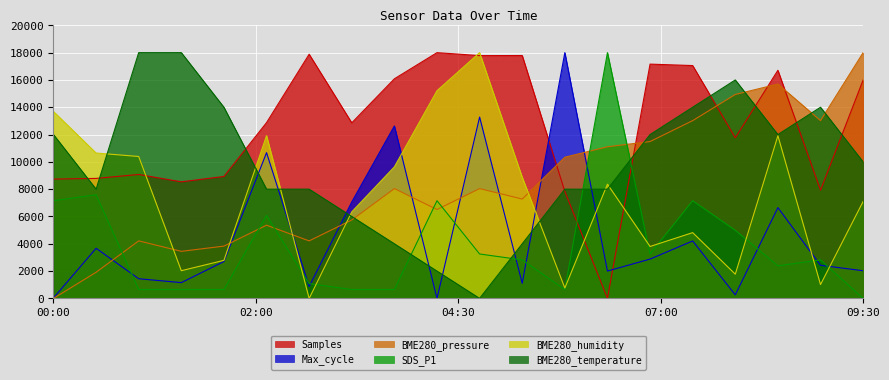

Which series changed the most between 01:30 and 05:00?

BME280_temperature